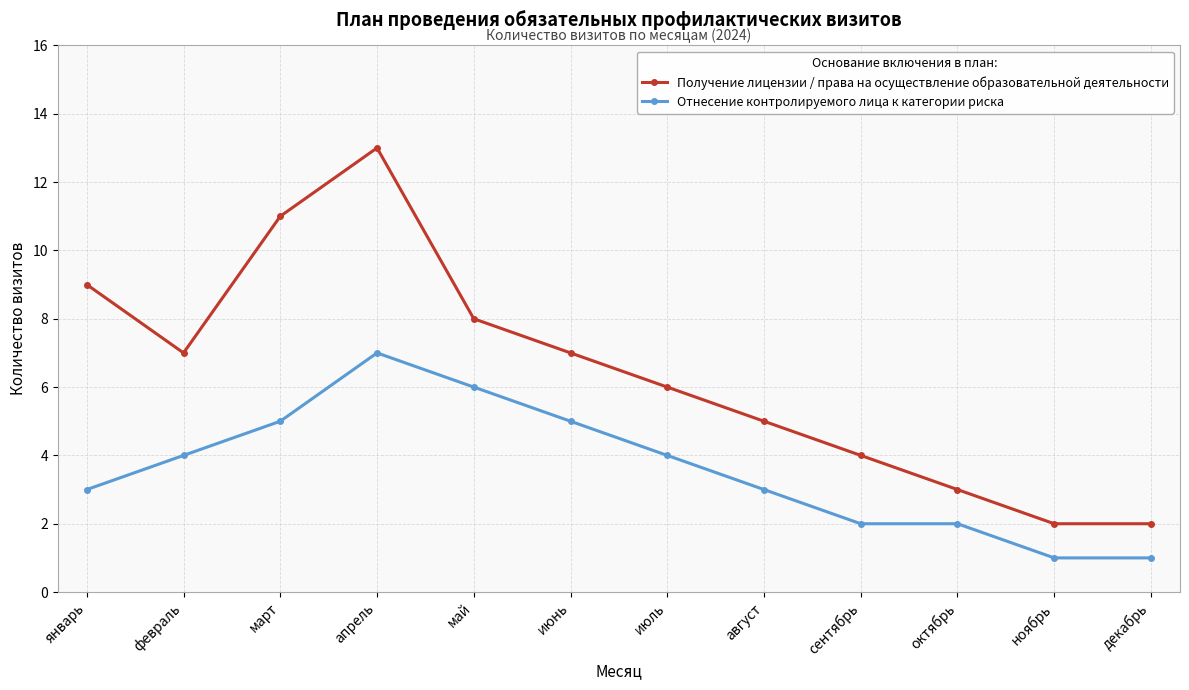

True or false: Получение лицензии / права на осуществление образовательной деятельности has a value of 2 at сентябрь.

False